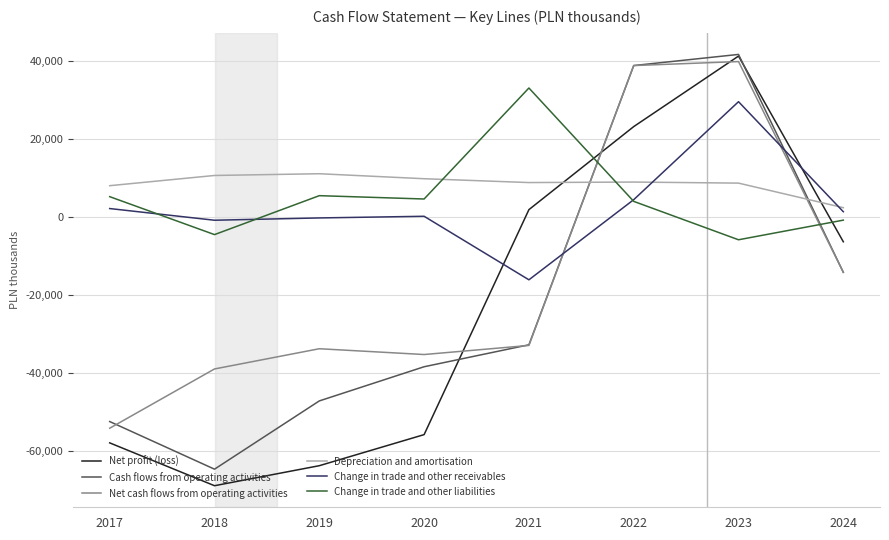

At which category is the sum across all series the highest?

2023